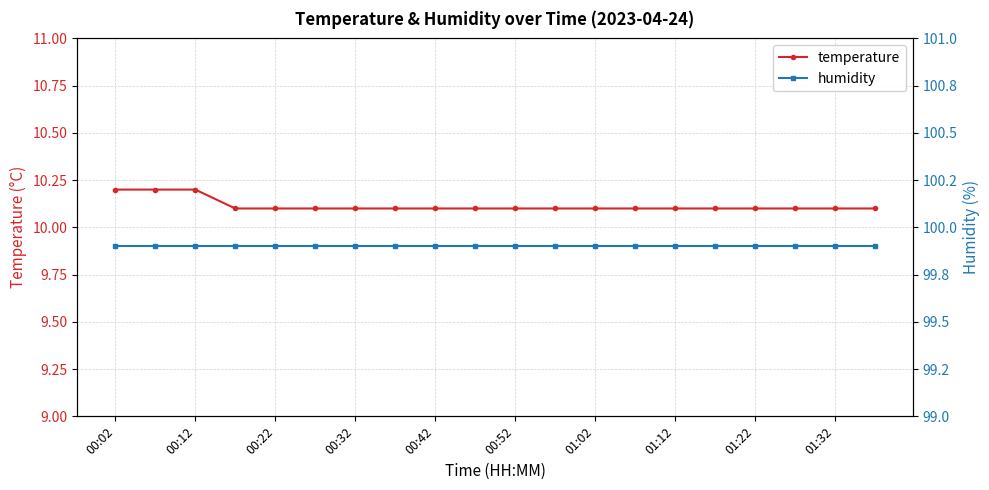

What is the maximum value for temperature?

10.2